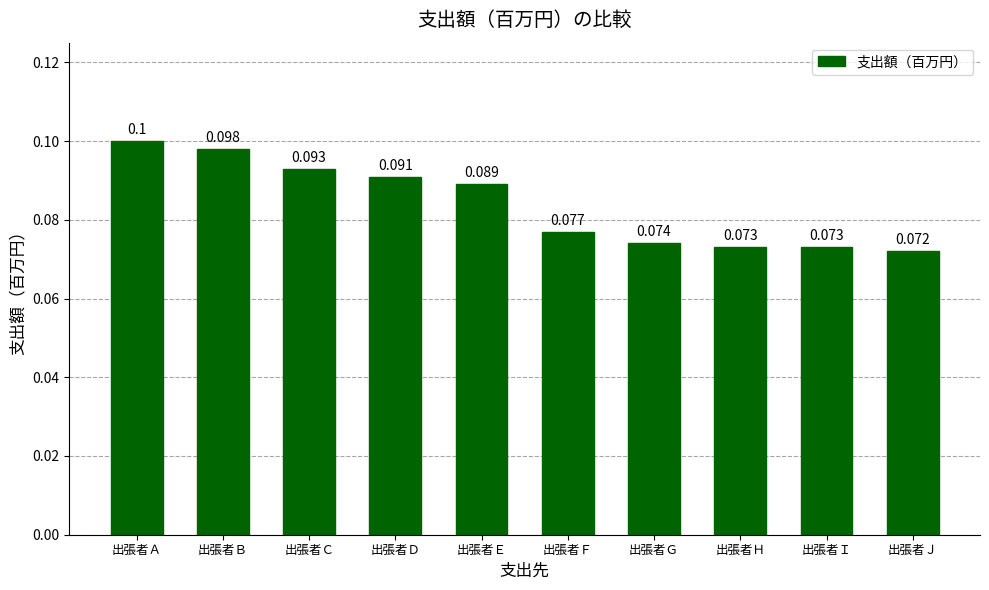

What is the value of the 7th bar from the left?

0.1